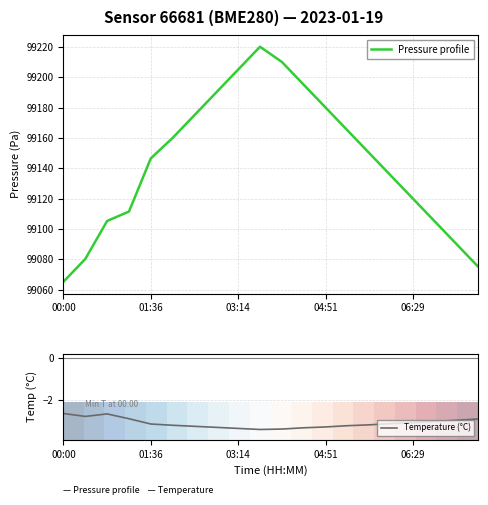

At which category does Pressure profile reach its first local peak?

9